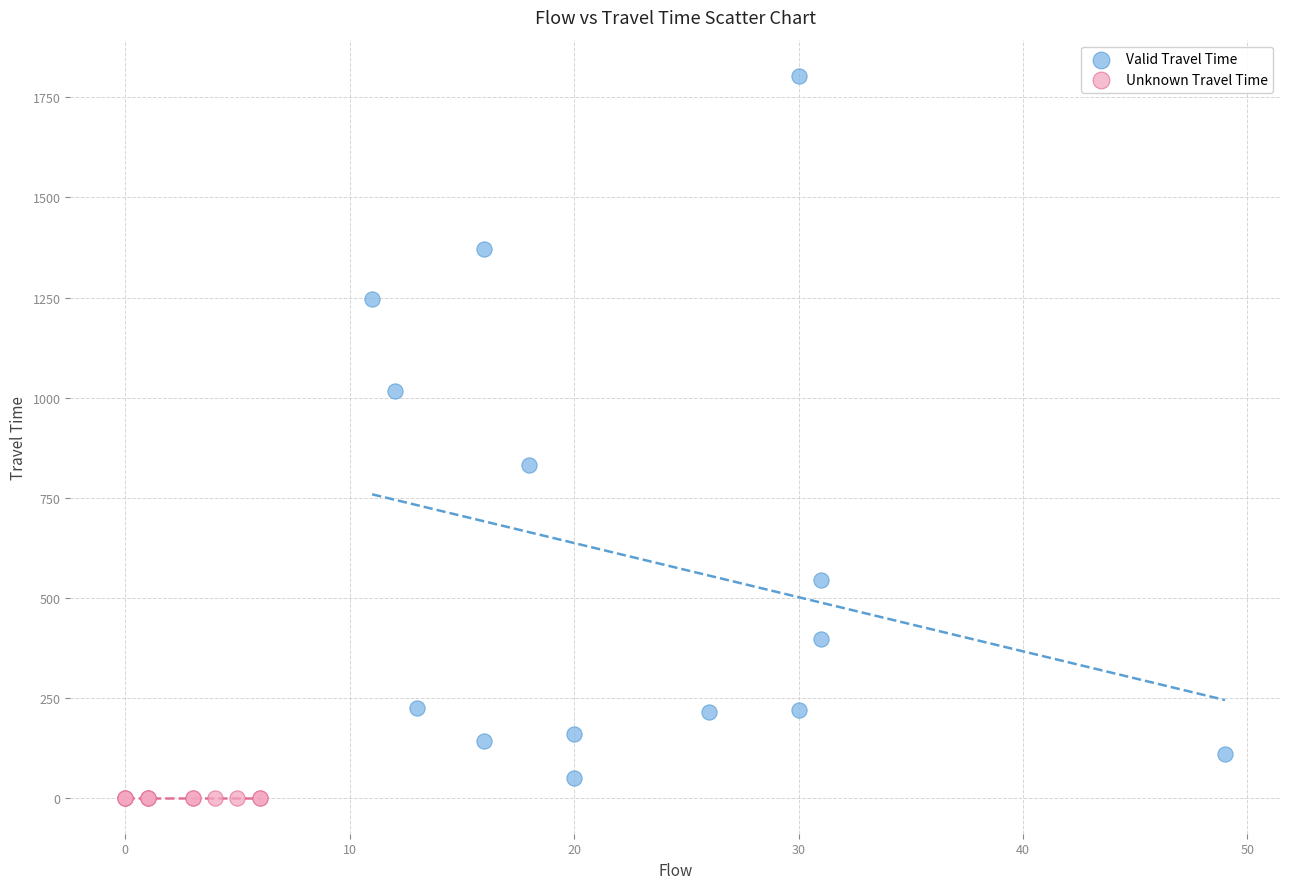

Which series contains the highest Y value?

Valid Travel Time